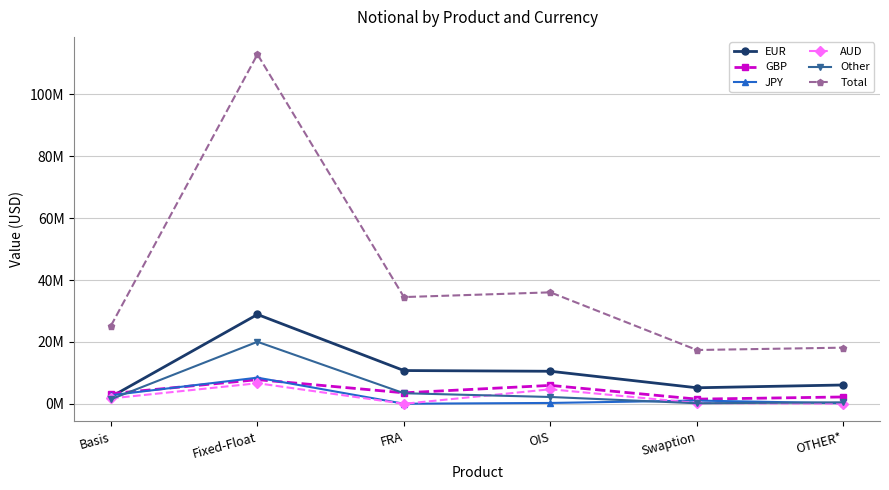

Between Swaption and OTHER*, which series saw the biggest shift?

EUR